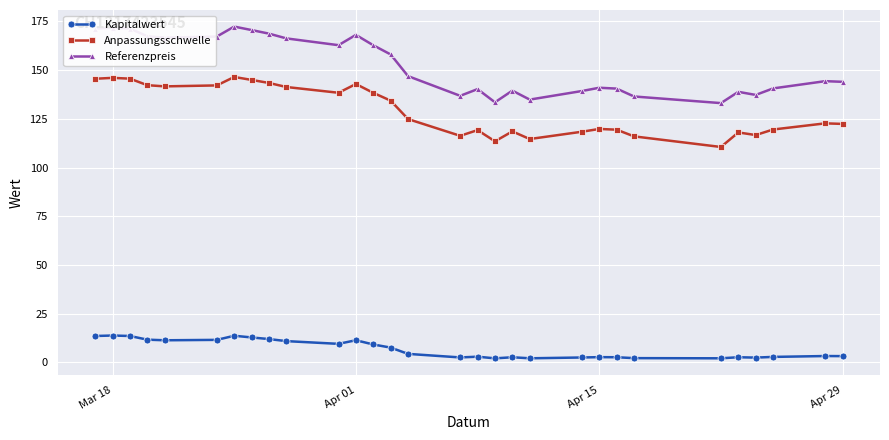

How many lines are shown in the chart?

3